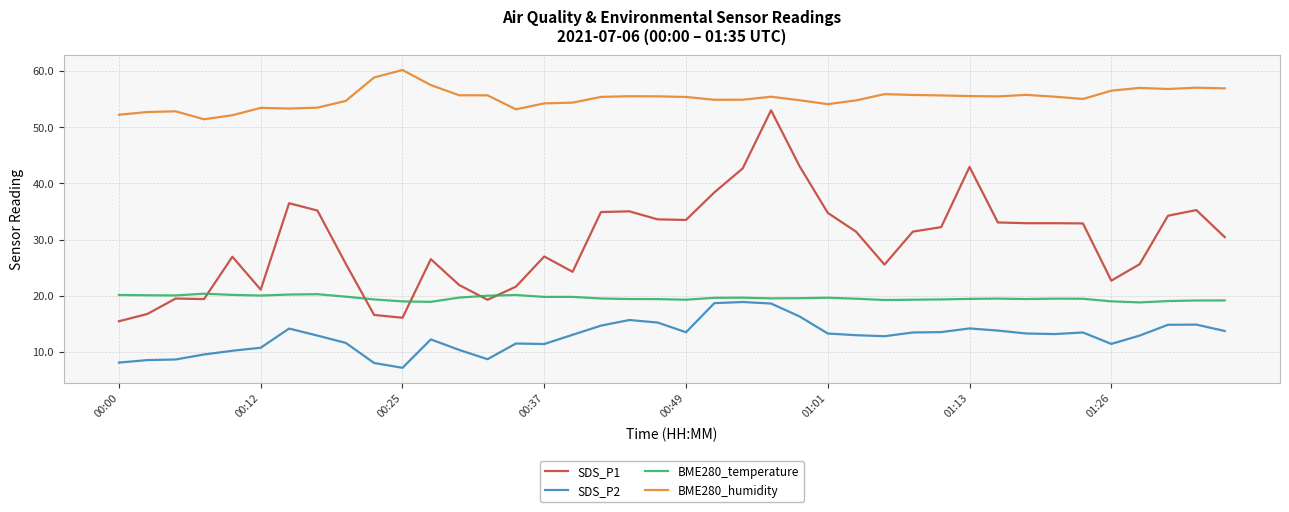

How many series are shown in this chart?

4